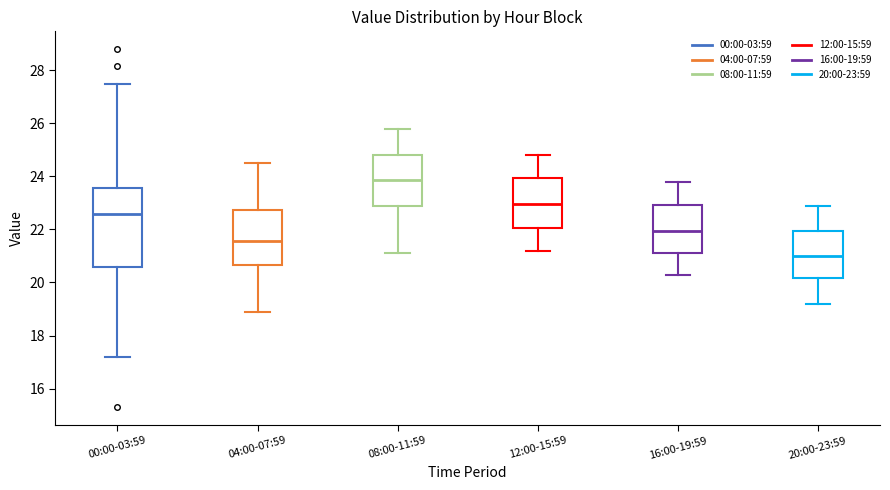

Reading left to right, read every box against the y-axis: the position of its median line, the range the box covers, and the ends of its whiskers. The values are not printed on the chart, so give them approximately, as read against the axis.

00:00-03:59: median 22.6, box 20.6 to 23.6, whiskers 17.2 to 27.4
04:00-07:59: median 21.6, box 20.6 to 22.8, whiskers 19.0 to 24.6
08:00-11:59: median 23.8, box 23.0 to 24.8, whiskers 21.2 to 25.8
12:00-15:59: median 23.0, box 22.0 to 24.0, whiskers 21.2 to 24.8
16:00-19:59: median 22.0, box 21.2 to 23.0, whiskers 20.4 to 23.8
20:00-23:59: median 21.0, box 20.2 to 22.0, whiskers 19.2 to 23.0